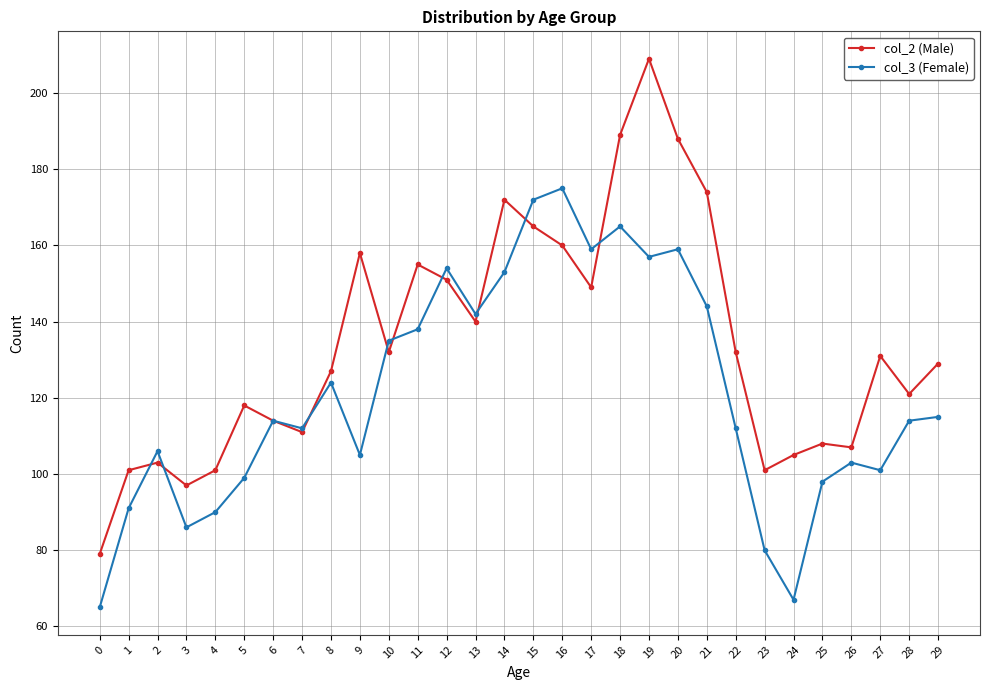

Which series has the largest total across all categories?

col_2 (Male)